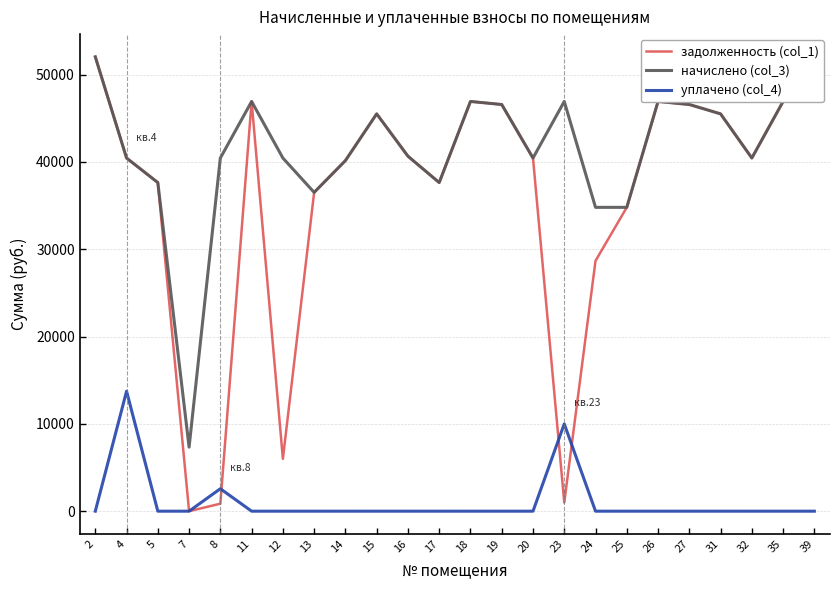

Which series has the largest total across all categories?

начислено (col_3)